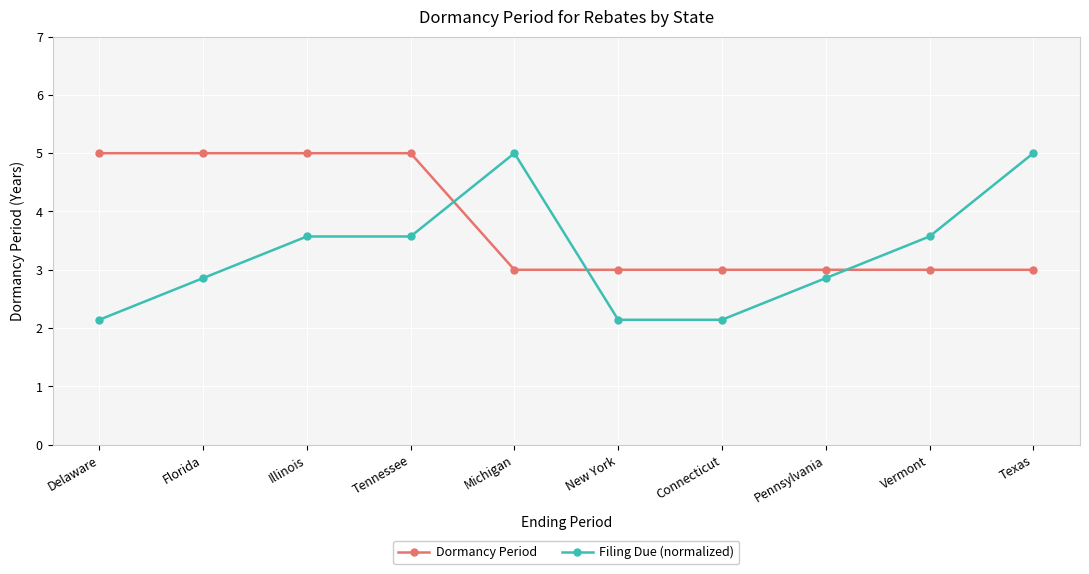

Which series has the largest range (max minus min)?

Filing Due (normalized)